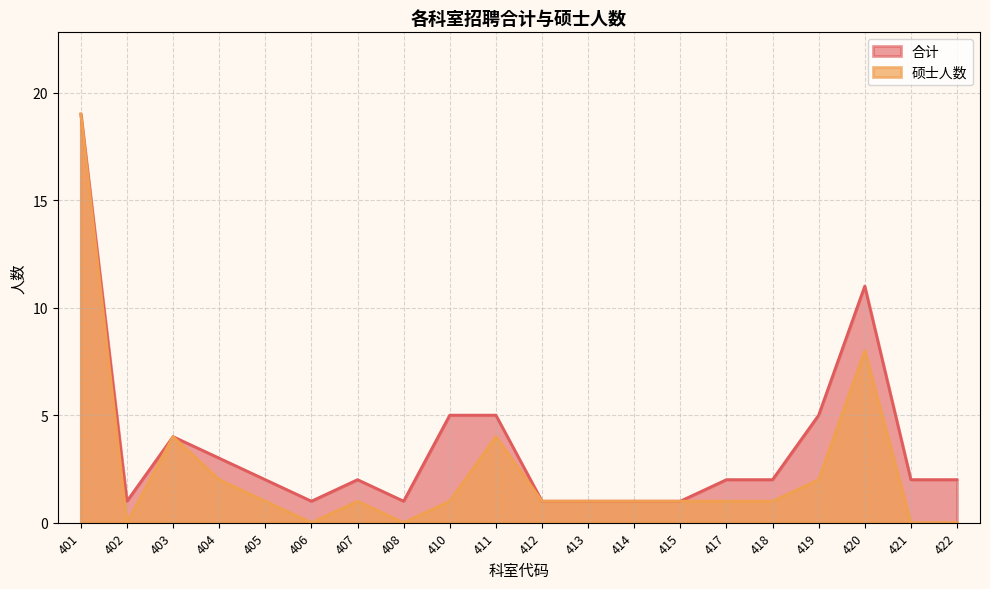

At which label does 硕士人数 reach its peak?

401